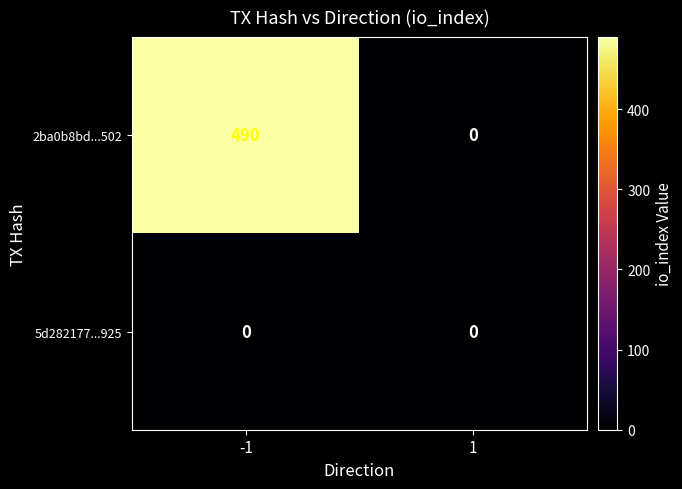

Reading left to right, extract all data points from this chart.

2ba0b8bd...502: -1=490	1=0
5d282177...925: -1=0	1=0